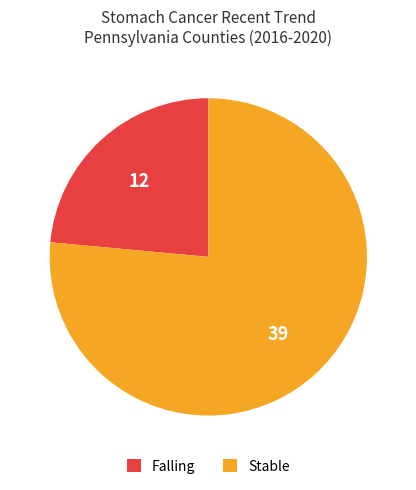

Rank the categories by value from lowest to highest.

Falling, Stable